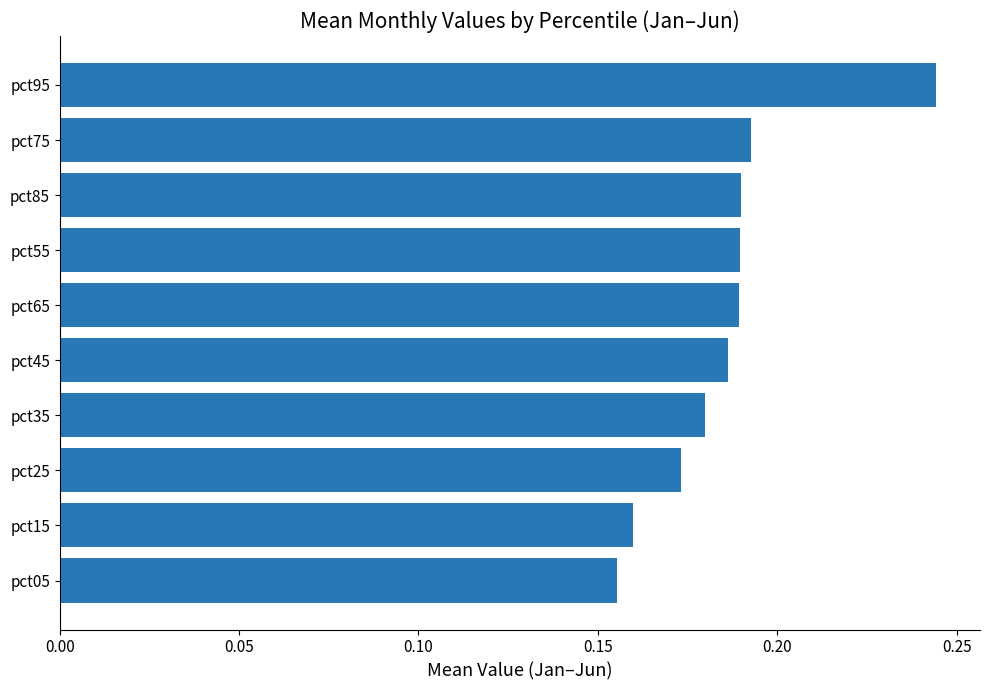

What is the sum of the values at pct05 and pct55?

0.3